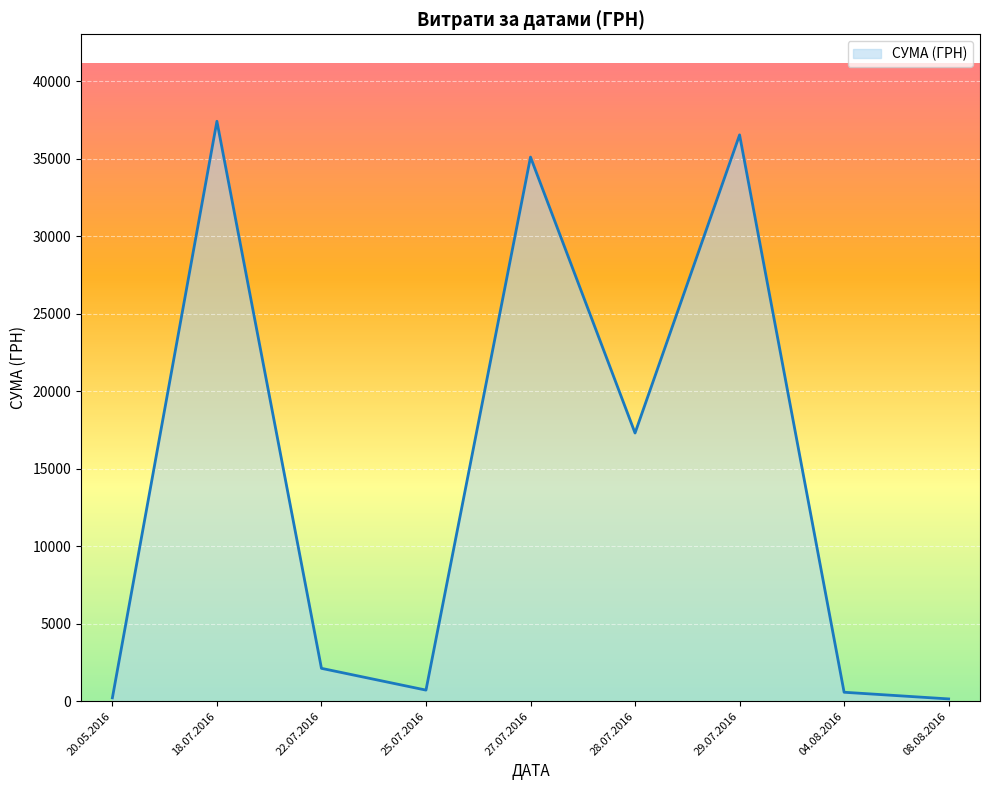

How many lines are shown in the chart?

1